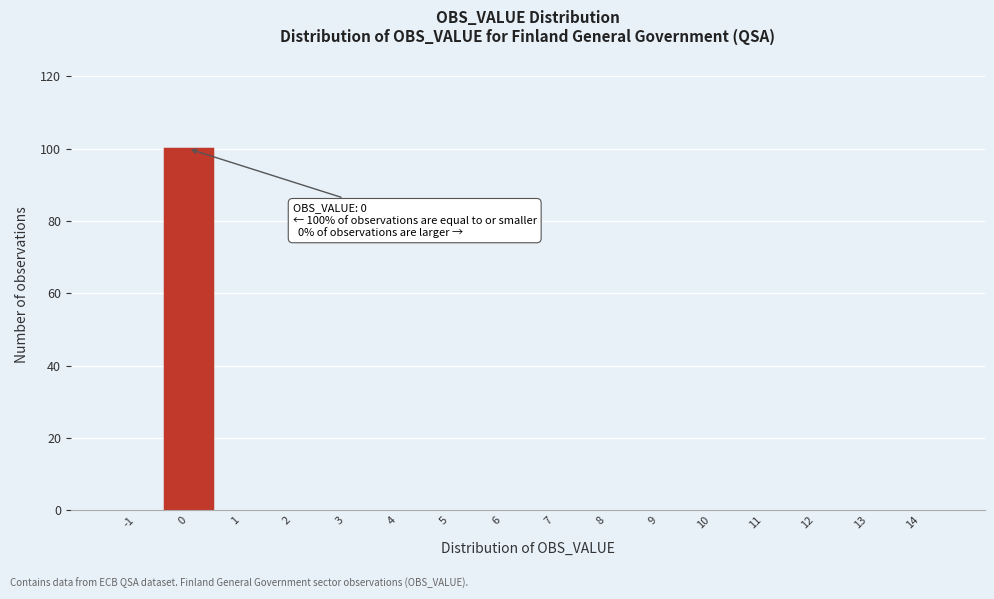

Reading left to right, transcribe all the data shown in this chart.

-1=0	0=100	1=0	2=0	3=0	4=0	5=0	6=0	7=0	8=0	9=0	10=0	11=0	12=0	13=0	14=0